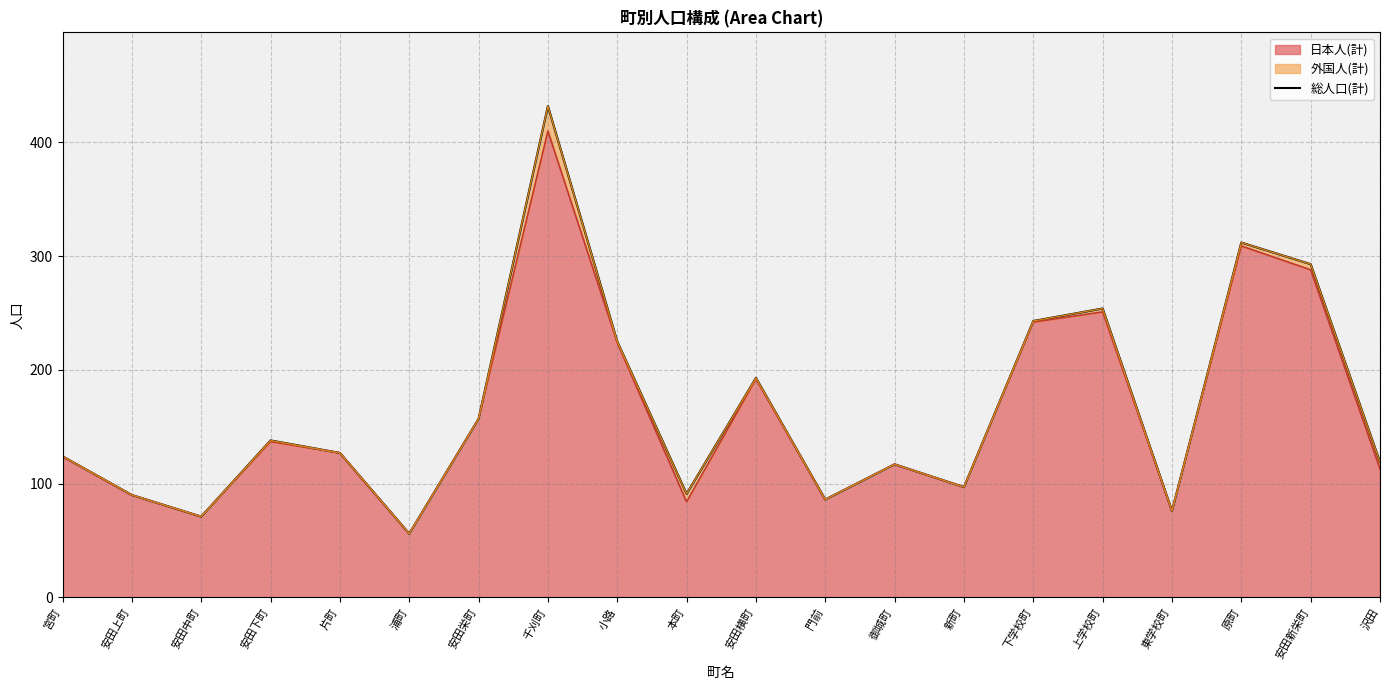

What is the value of the 外国人(計) line point at the 7th from the left?

157